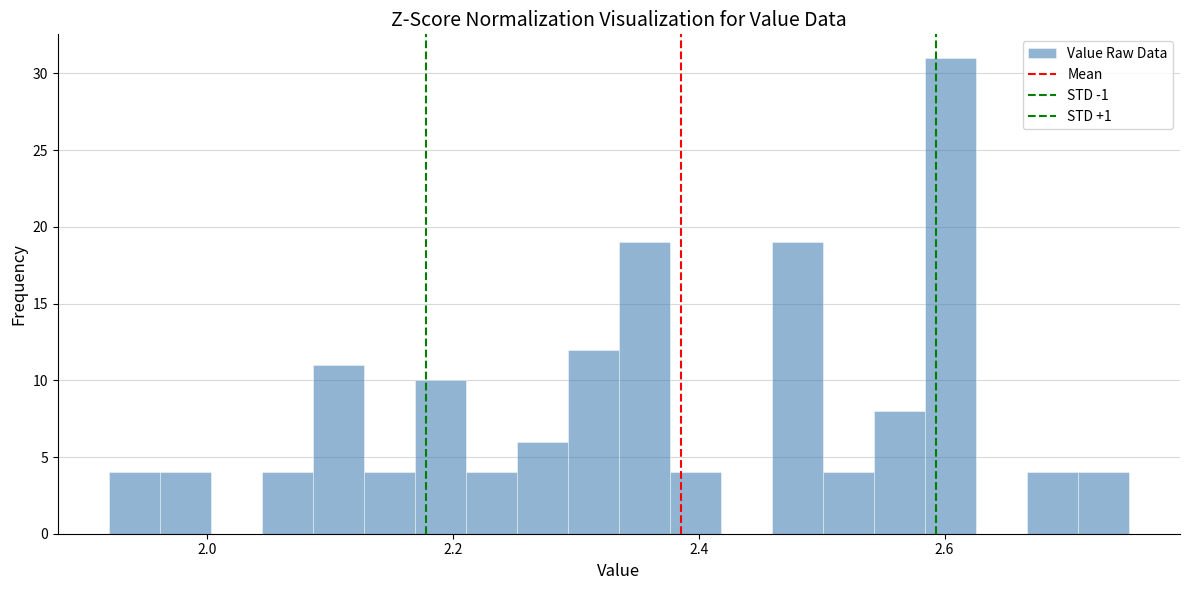

Around what value on the x-axis is the tallest bar? Give the approximate position of its centre, as read against the axis.

2.60